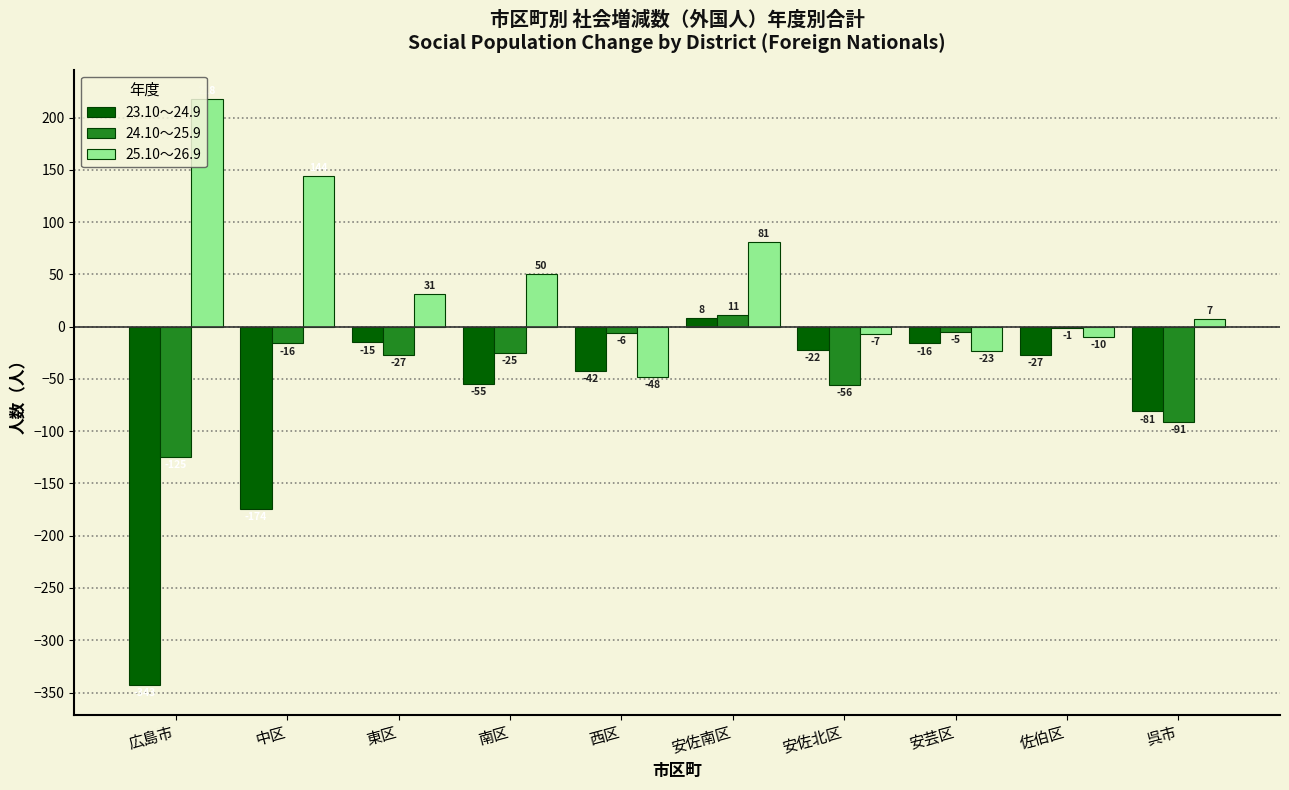

What are all the series names shown in the legend?

23.10～24.9, 24.10～25.9, 25.10～26.9